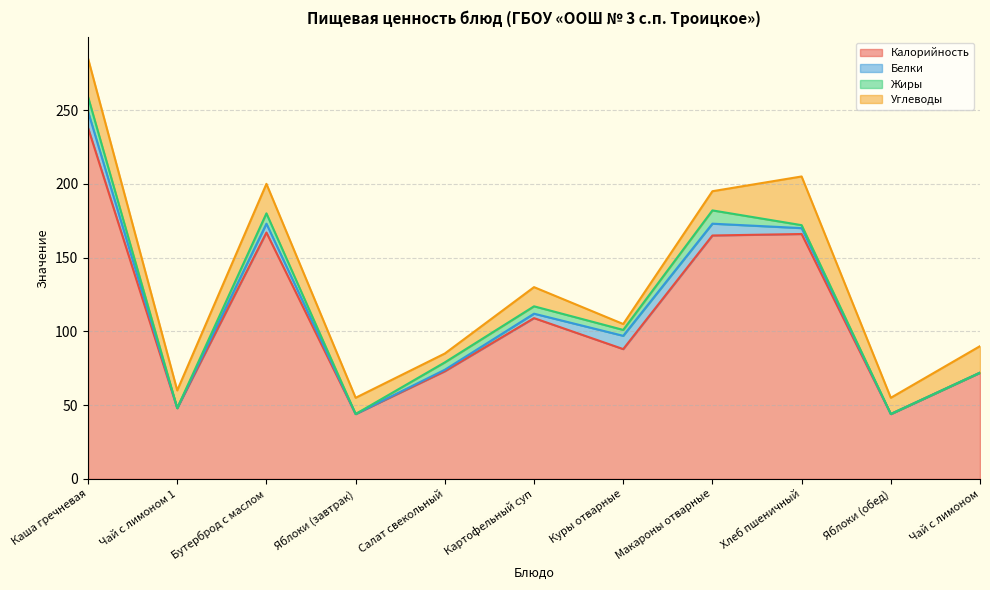

How many values in the Калорийность series are below 88?

5